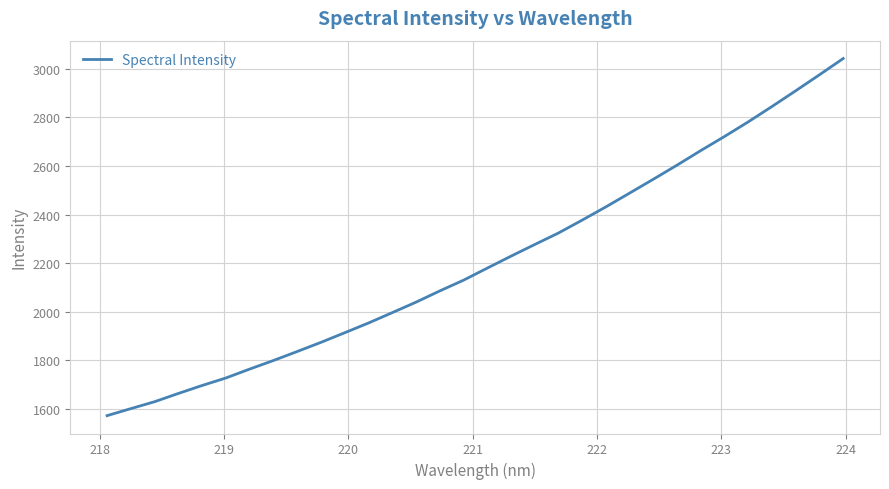

What is the smallest value displayed?

1572.1